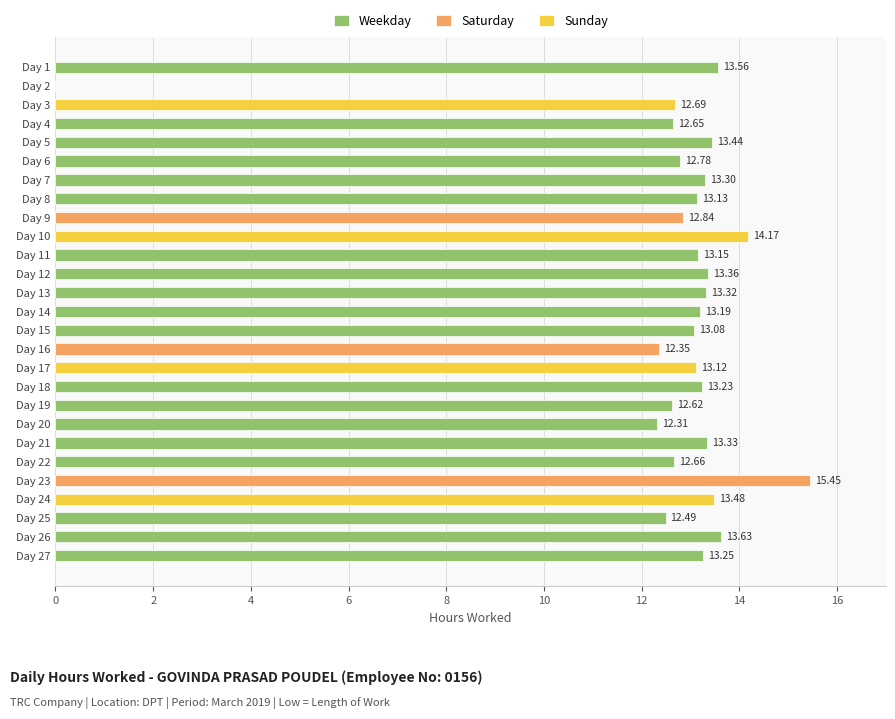

What is the change in value from 24 to 25?

-1.0